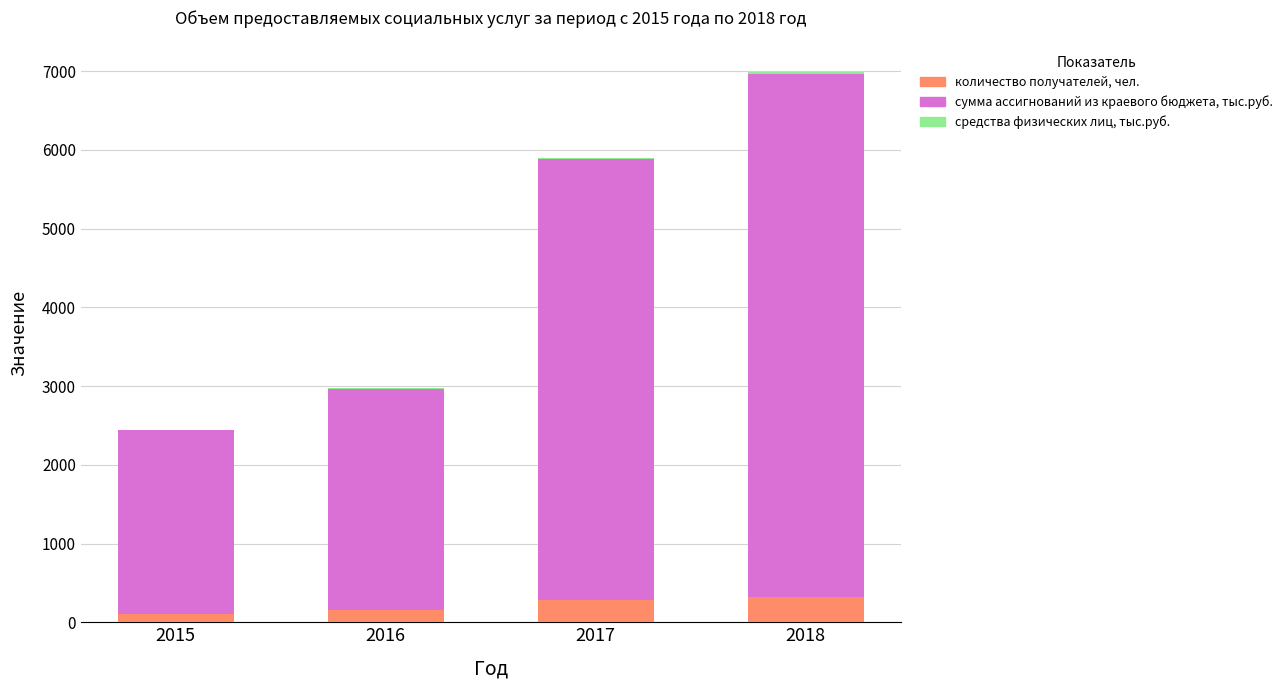

What is the highest value of the количество получателей, чел. series?

318.0